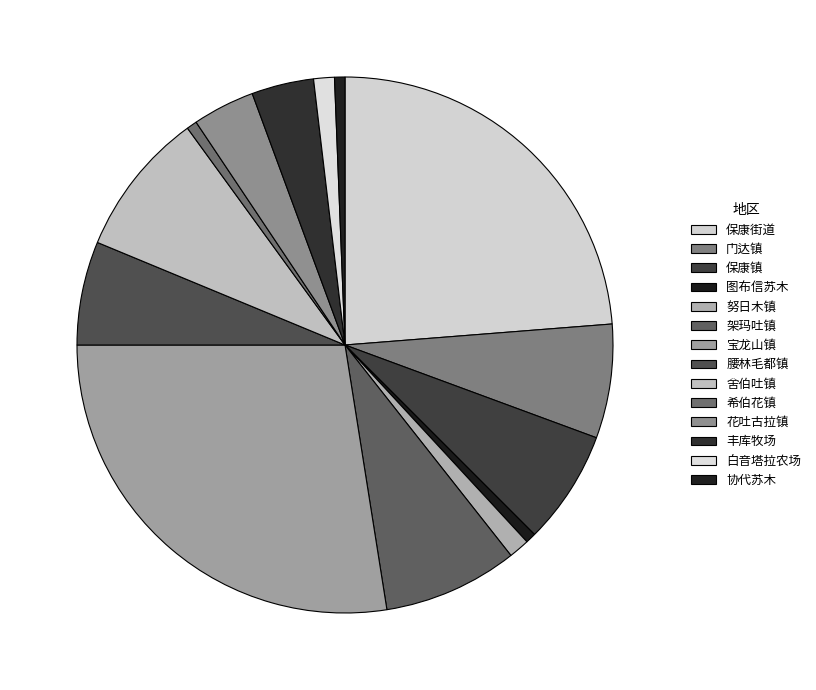

Does 腰林毛都镇 represent more than half of the total?

No